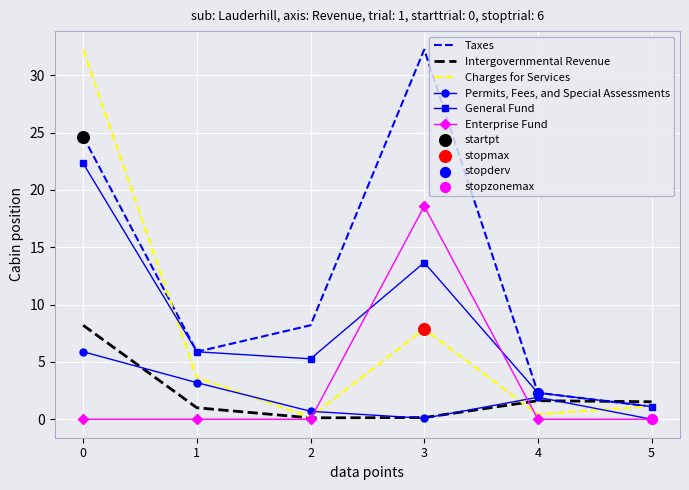

At 2, list the series in order from largest to smallest.

Taxes, General Fund, Permits, Fees, and Special Assessments, Charges for Services, Intergovernmental Revenue, Enterprise Fund